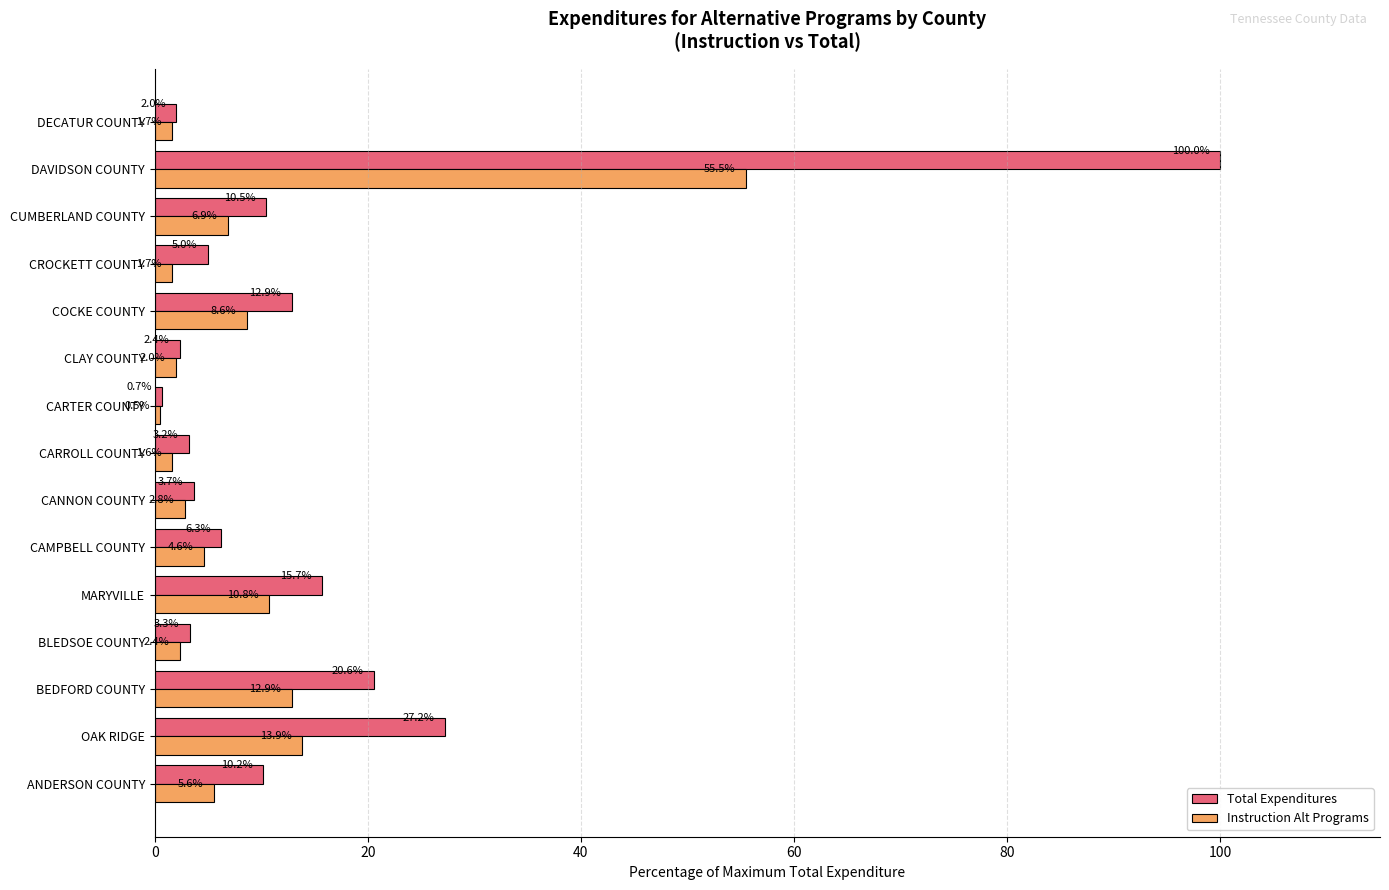

Is the value of Total Expenditures at ANDERSON COUNTY greater than the value of Instruction Alt Programs at BEDFORD COUNTY?

No